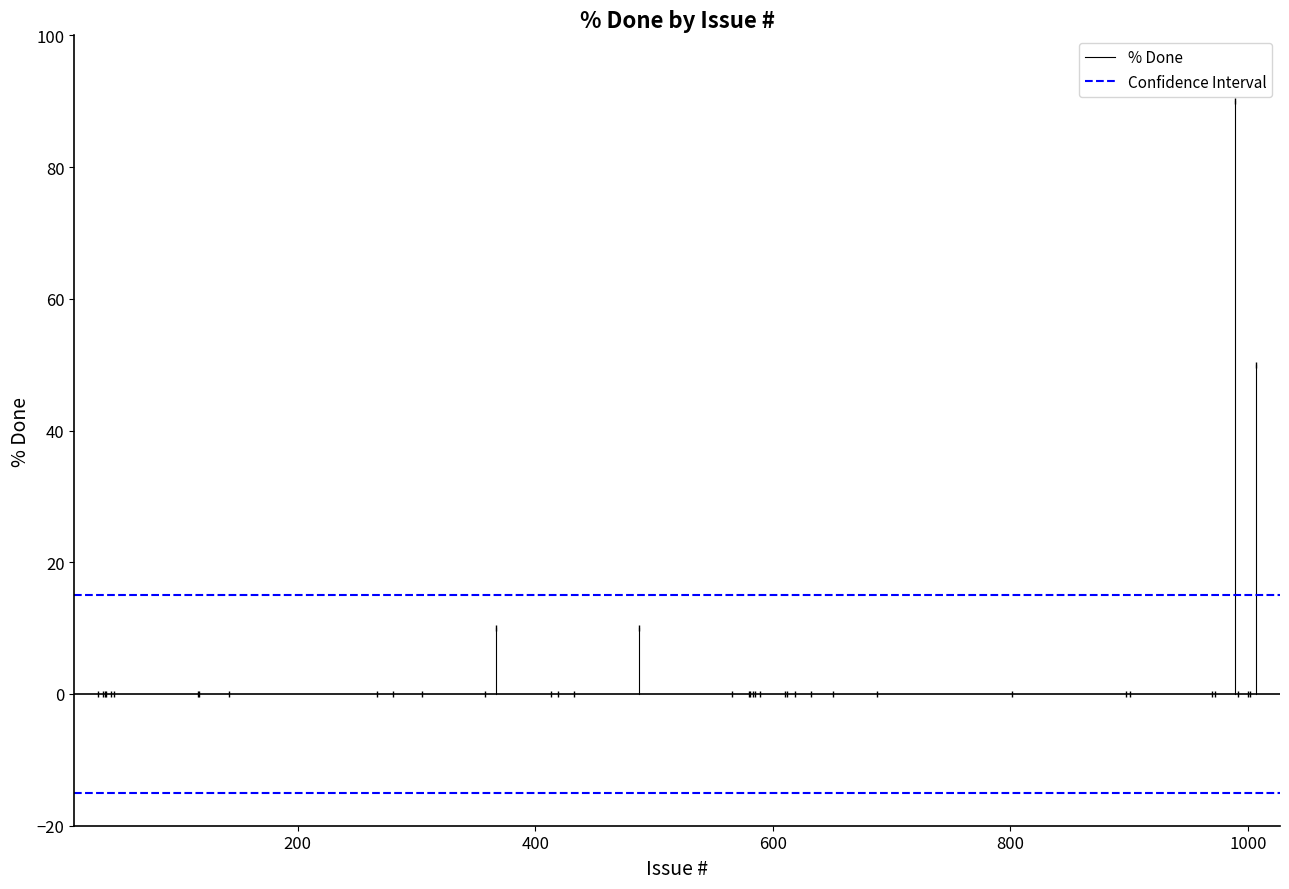

What are all the series names shown in the legend?

% Done, Confidence Interval